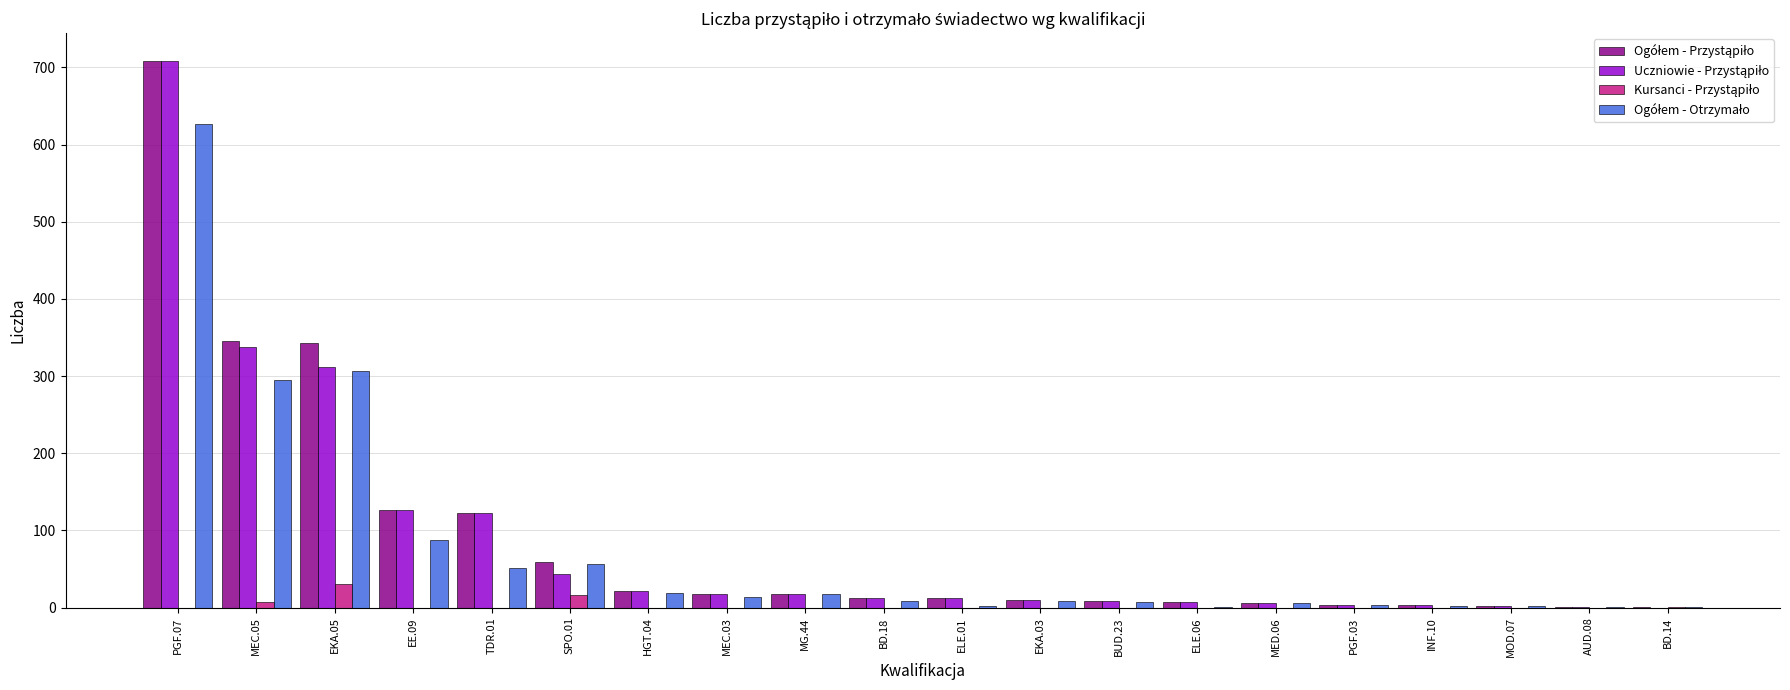

At which category is the sum across all series the highest?

PGF.07